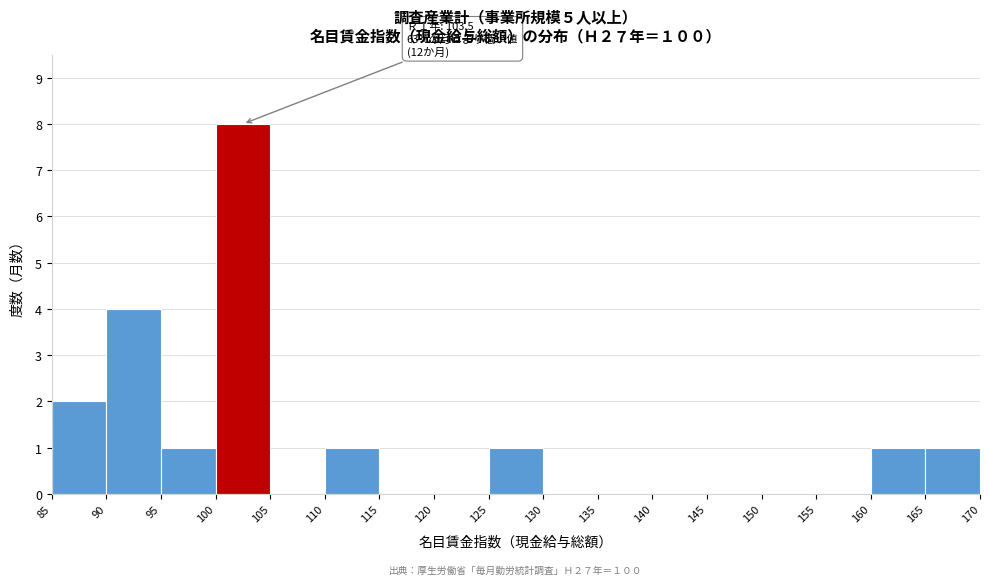

Over which range of the x-axis is the bar tallest?

100 to 105